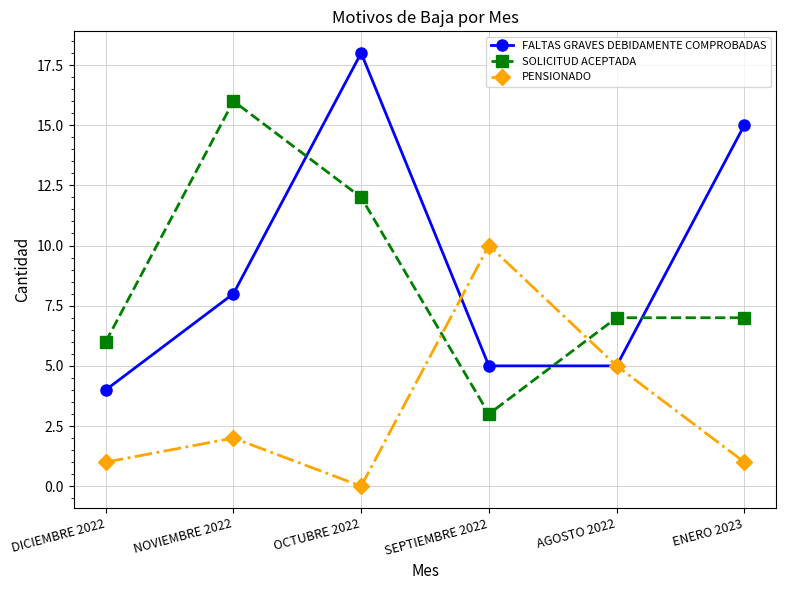

What is the approximate value of PENSIONADO at SEPTIEMBRE 2022?

10